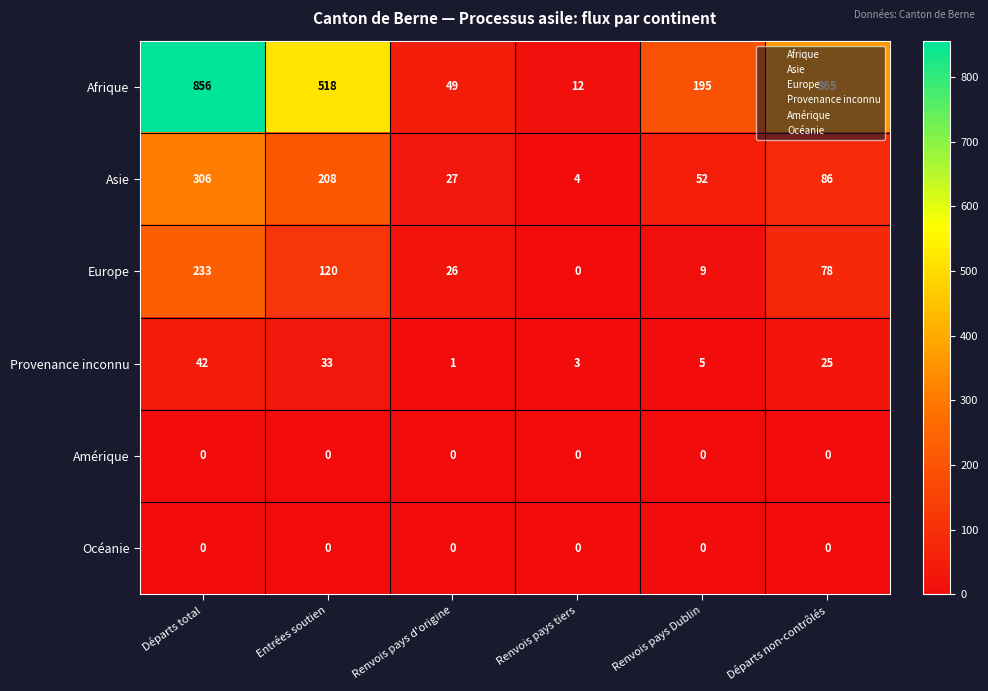

What is the total value across all series at Départs total?

1437